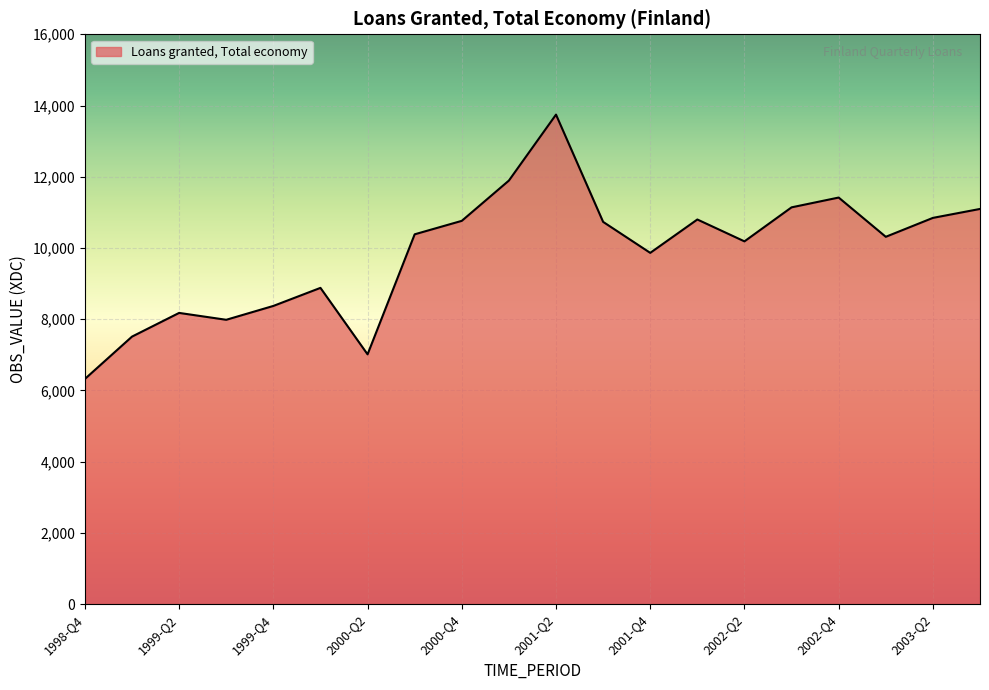

What is the difference between the maximum and minimum values?

7422